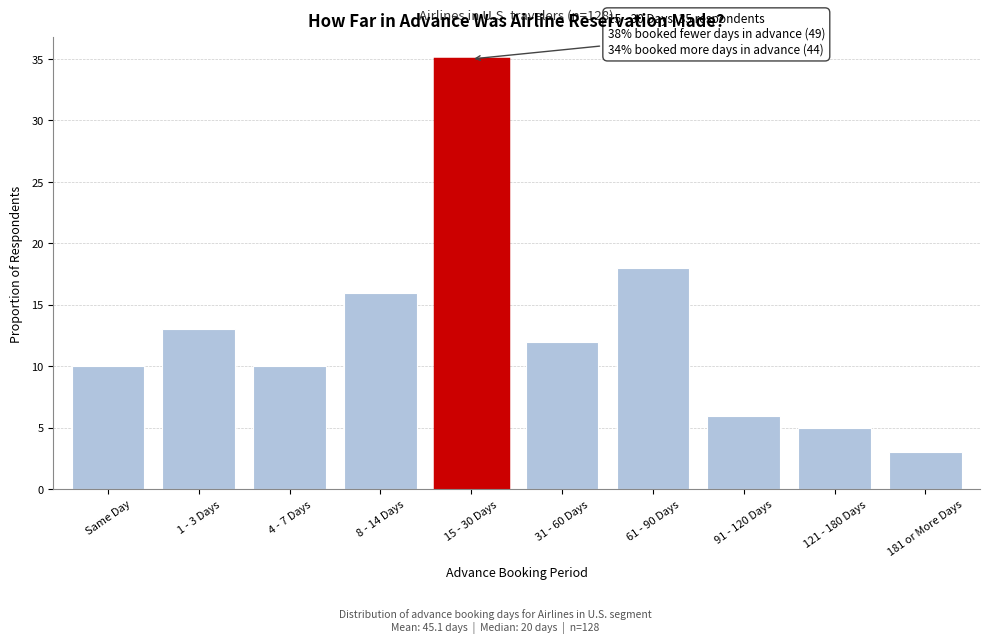

Reading right to left, transcribe all the data shown in this chart.

181 or More Days=3	121 - 180 Days=5	91 - 120 Days=6	61 - 90 Days=18	31 - 60 Days=12	15 - 30 Days=35	8 - 14 Days=16	4 - 7 Days=10	1 - 3 Days=13	Same Day=10